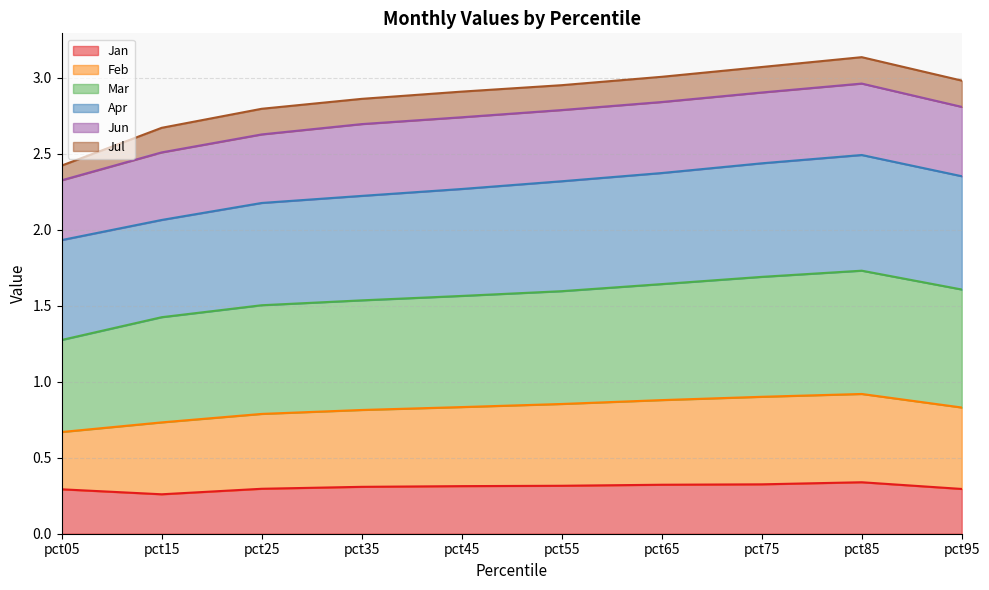

Is it true that Feb equals 1.0 at pct85?

False